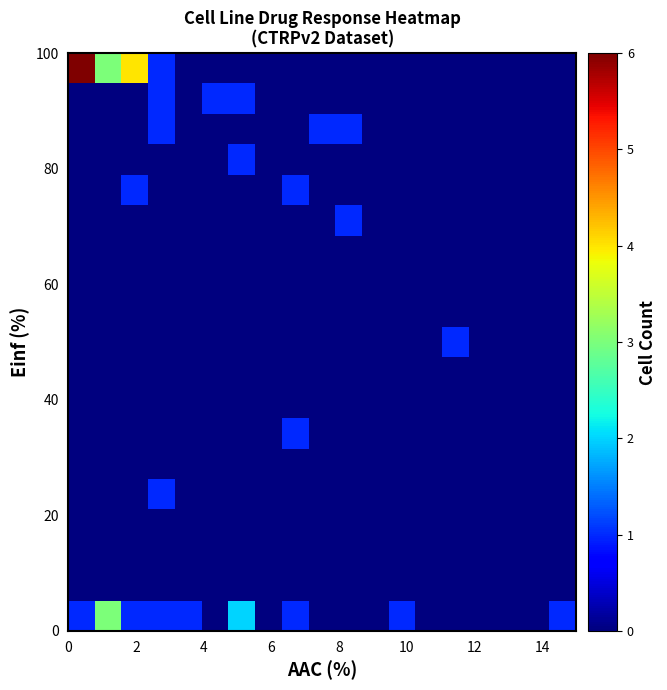

What is the greatest value displayed?

6